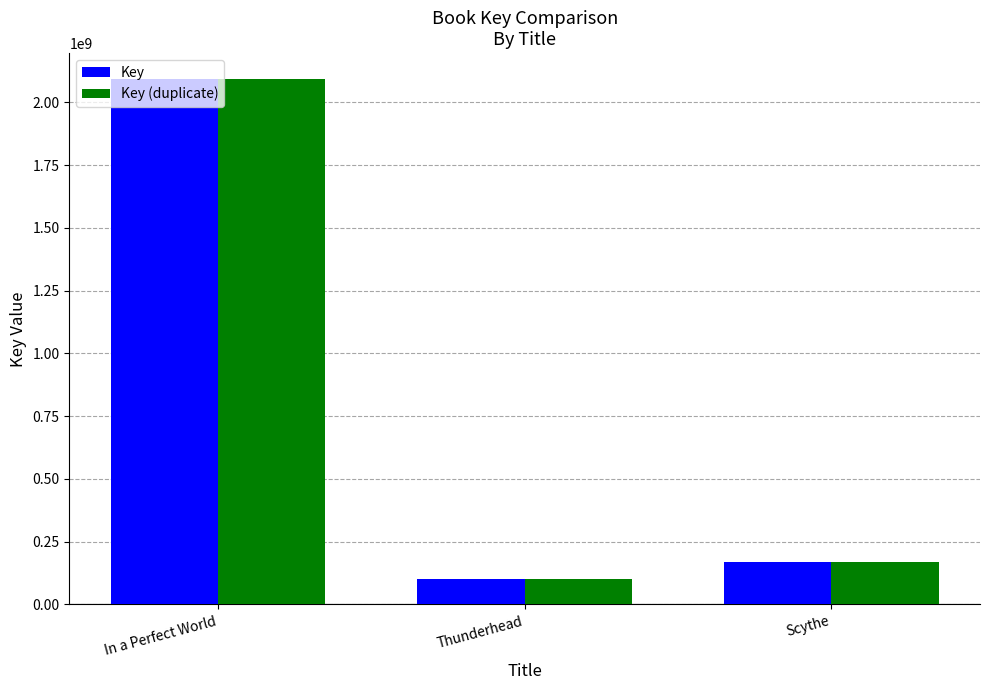

At which label is Key closest to 1096097589?

Scythe